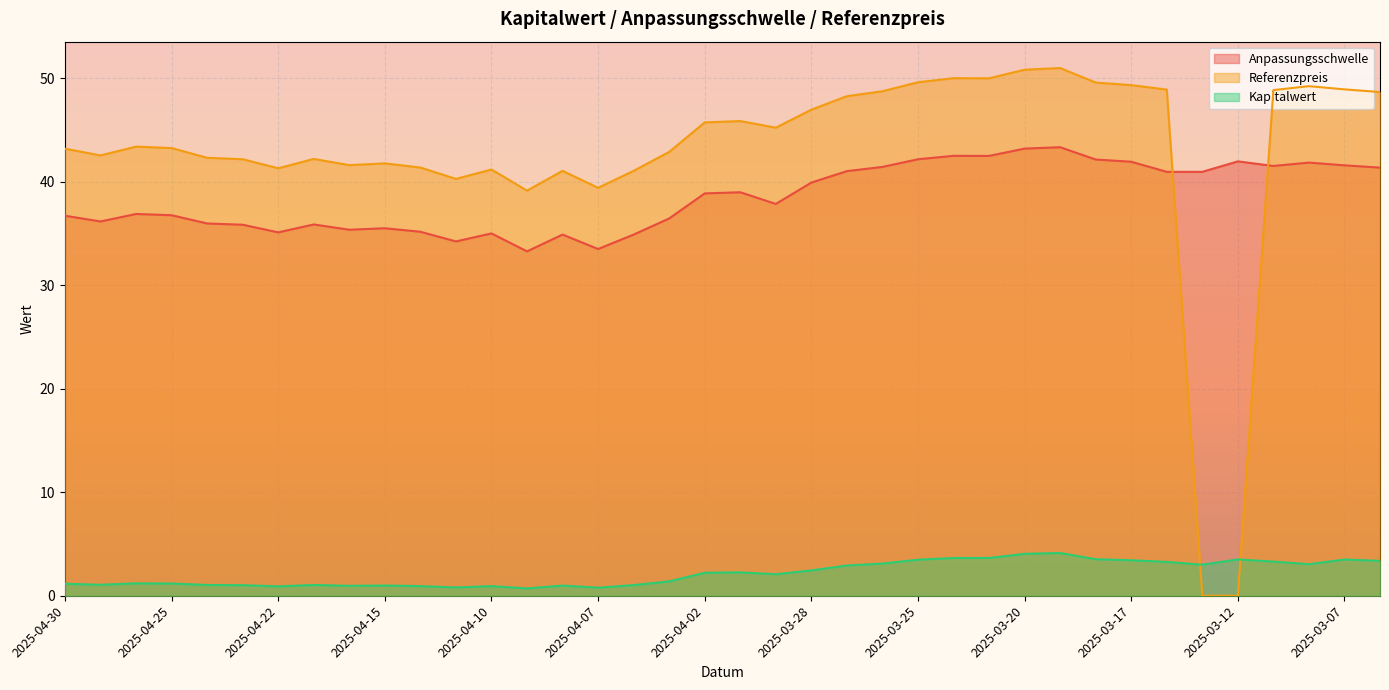

What are all the series names shown in the legend?

Anpassungsschwelle, Referenzpreis, Kapitalwert